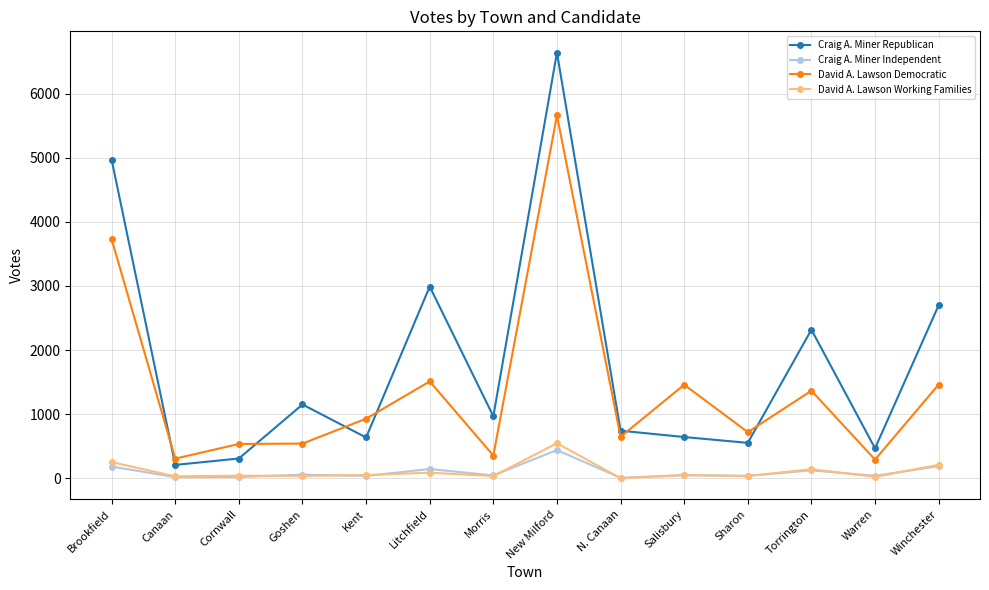

Which series has the largest range (max minus min)?

Craig A. Miner Republican